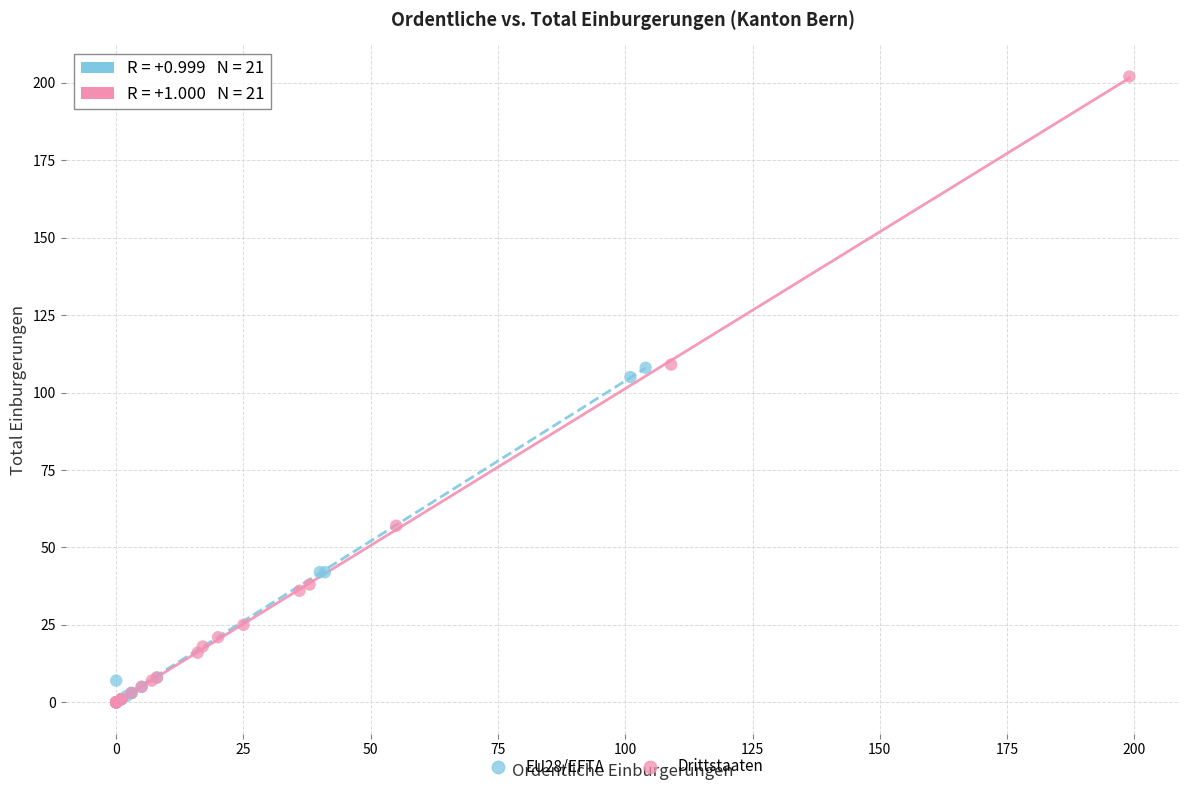

What are all the series names shown in the legend?

EU28/EFTA, Drittstaaten